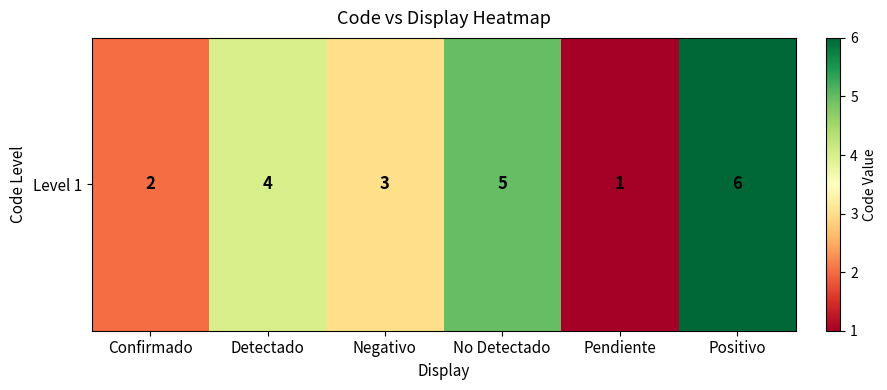

What is the sum of the values at Pendiente and Negativo?

4